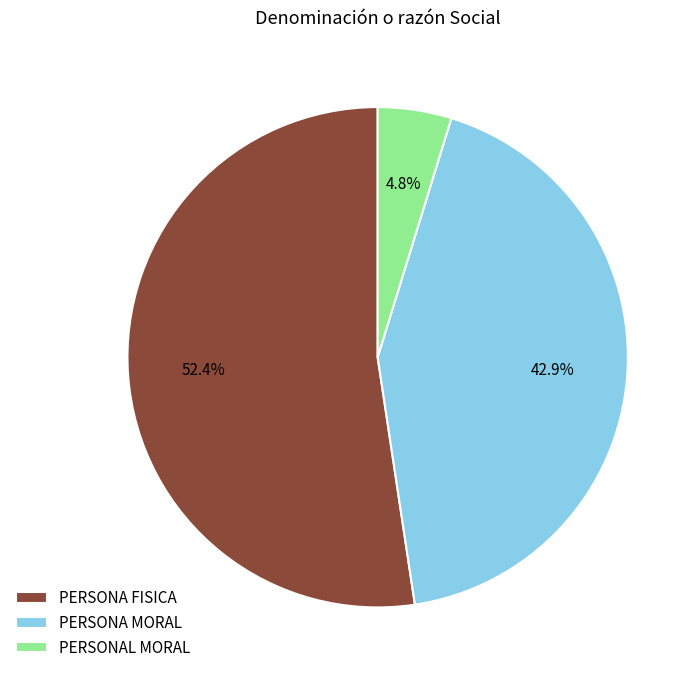

What percentage do PERSONA FISICA and PERSONA MORAL together represent?

95.2%